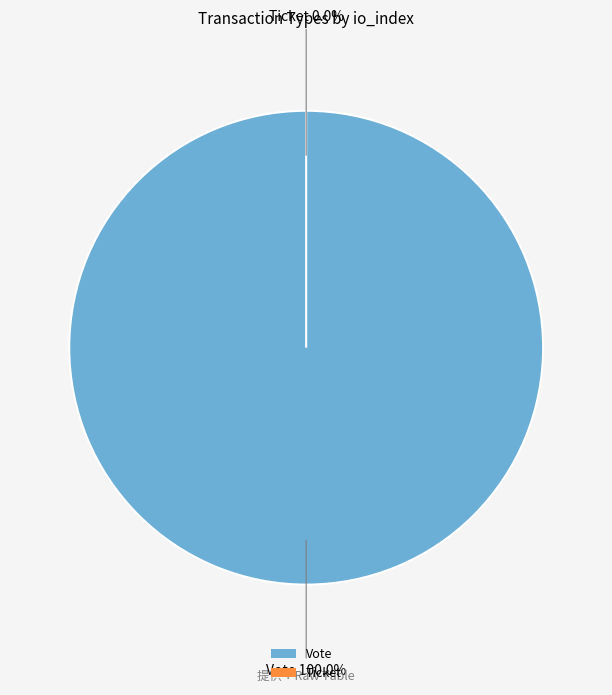

Between Ticket and Vote, which is larger?

Vote